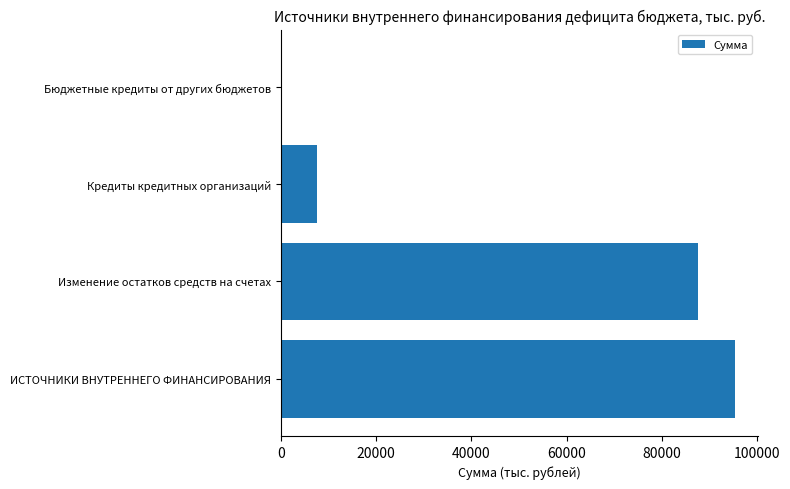

Where is the data nearest to the value 47812?

Изменение остатков средств на счетах